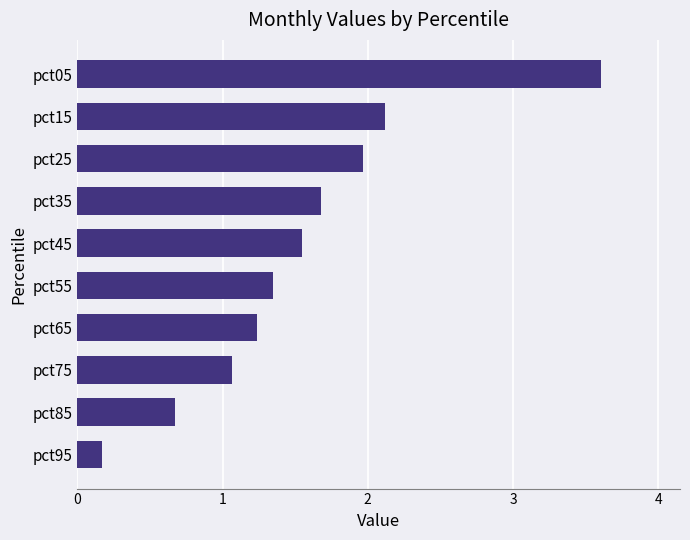

Does the chart contain stacked bars?

No